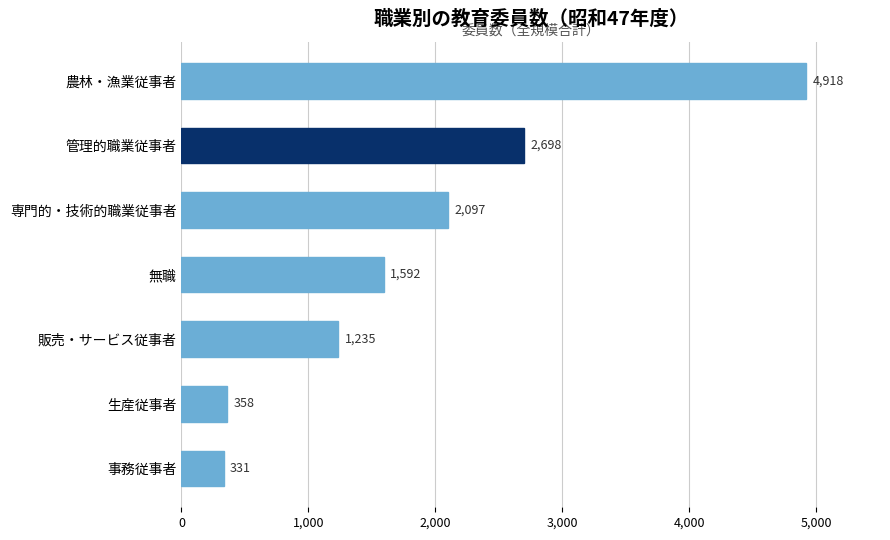

The chart shows a value of 2097 at 専門的・技術的職業従事者. True or false?

True